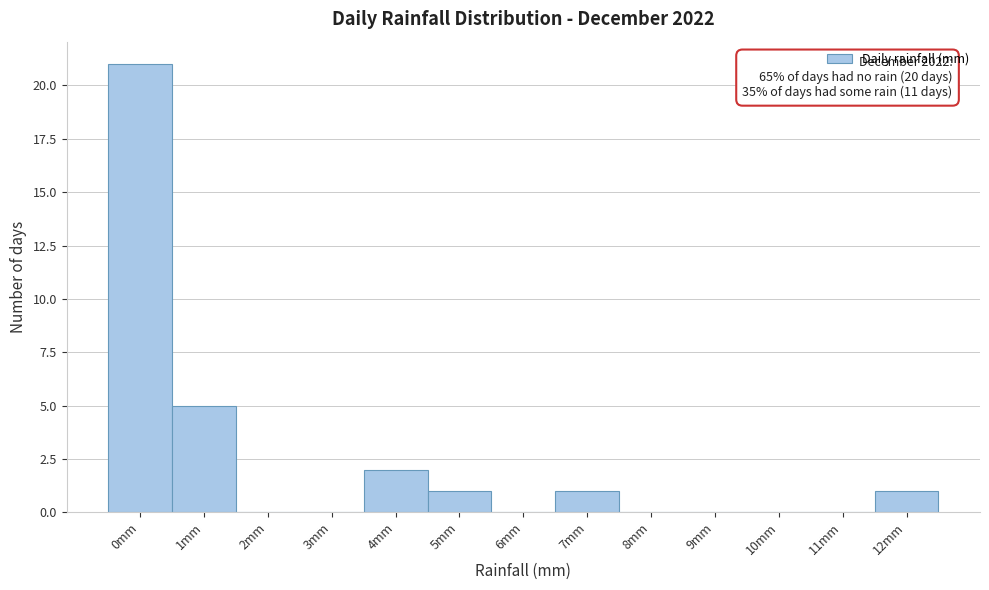

Reading left to right, list all the values displayed in this chart.

0mm=21	1mm=5	2mm=0	3mm=0	4mm=2	5mm=1	6mm=0	7mm=1	8mm=0	9mm=0	10mm=0	11mm=0	12mm=1